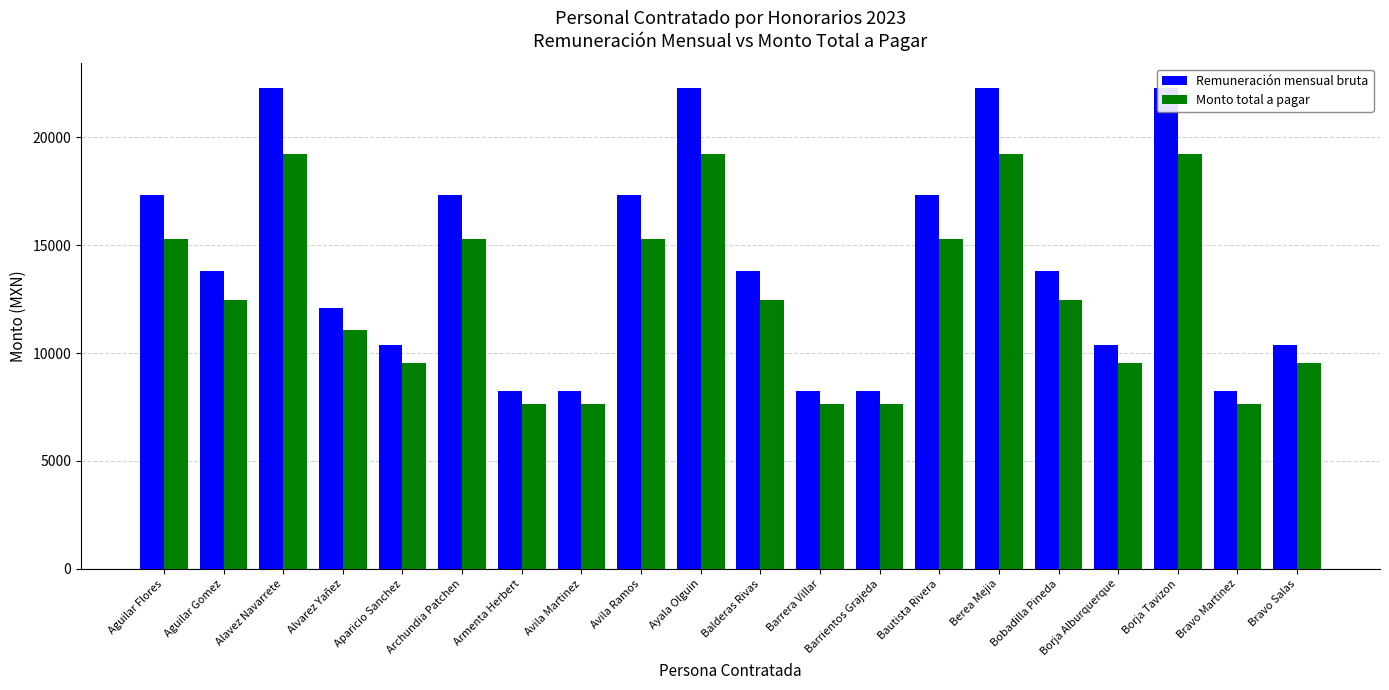

What is the sum of the Monto total a pagar values at Alavez Navarrete and Balderas Rivas?

31675.7